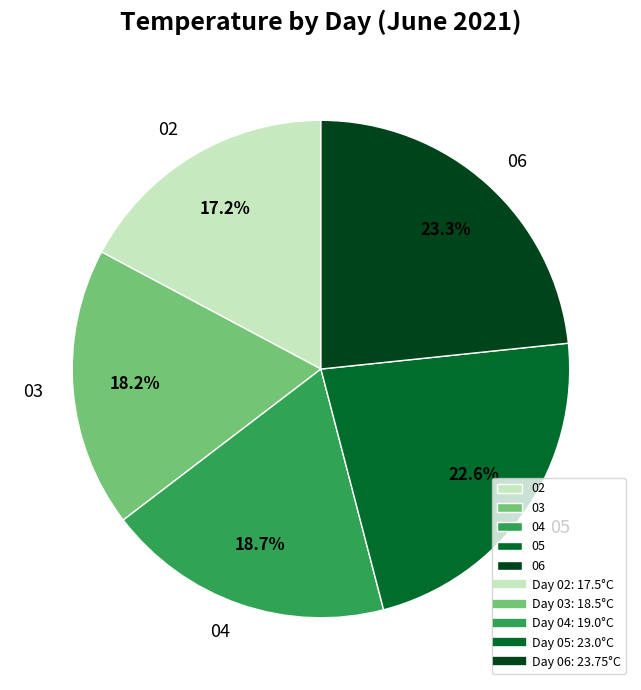

To the nearest percent, what is the difference between the largest and smallest slice percentages?

6%